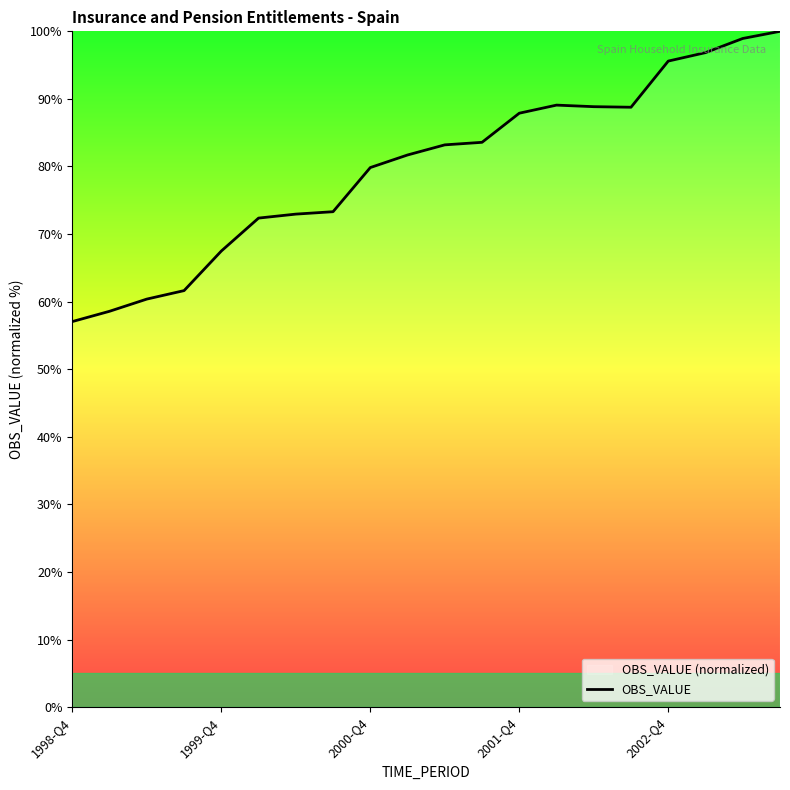

Where is the first local minimum?

15